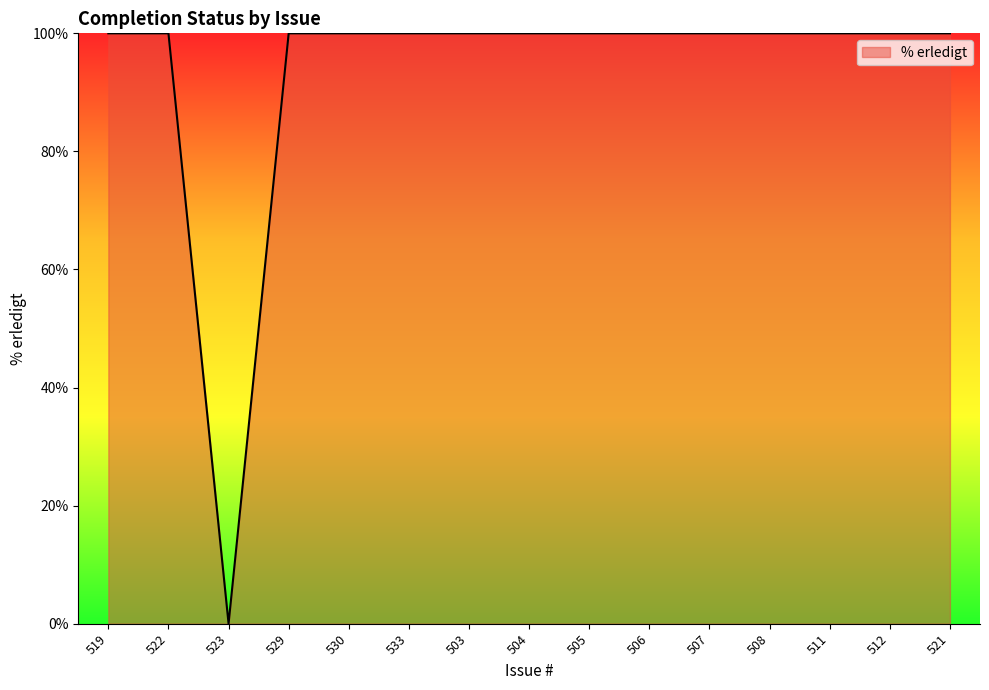

Does the chart display data point markers on the line(s)?

No